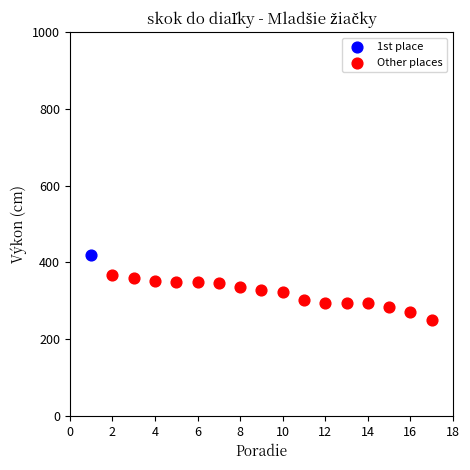

What are all the series names shown in the legend?

1st place, Other places